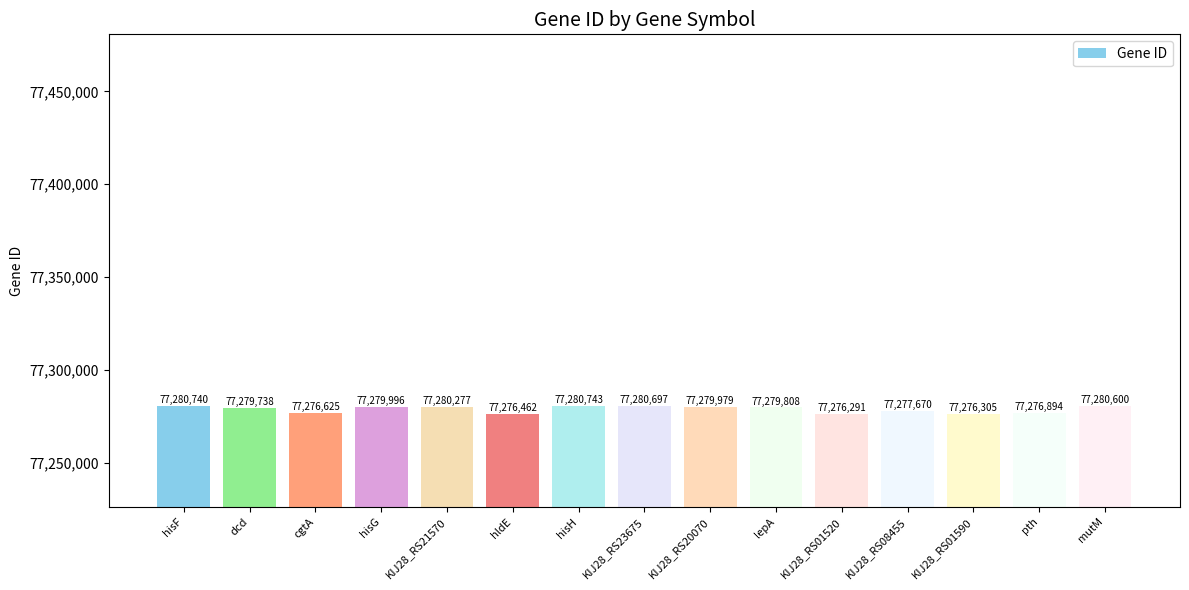

At which label is the value closest to 77278517?

KIJ28_RS08455